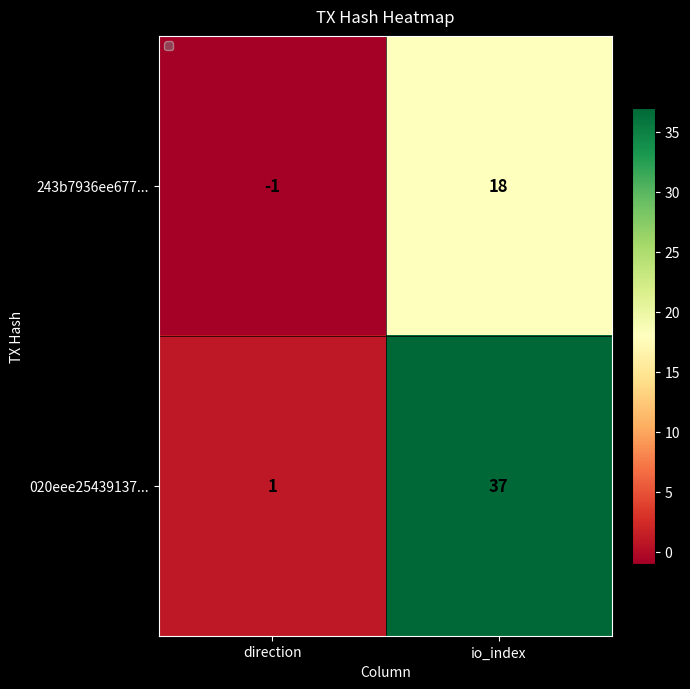

Reading right to left, transcribe all the data shown in this chart.

243b7936ee677...: 18	-1
020eee25439137...: 37	1